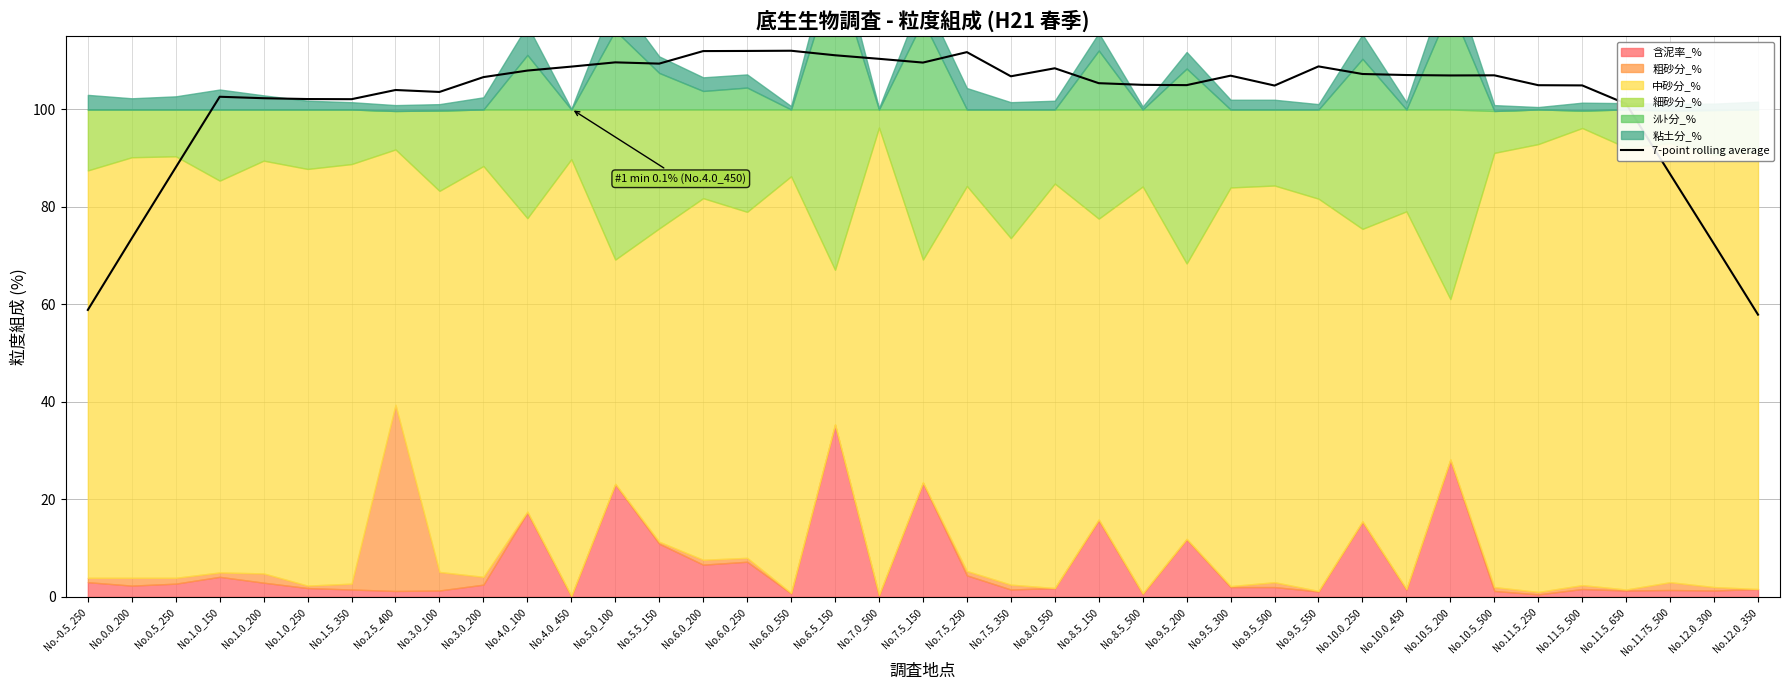

Reading left to right, what are all the values shown in this chart?

58.9	73.6	88.1	102.6	102.3	102.1	102.1	104.0	103.6	106.6	108.0	108.8	109.7	109.4	112.0	112.0	112.1	111.1	110.4	109.6	111.8	106.8	108.5	105.4	105.1	105.0	106.9	104.9	108.8	107.3	107.1	107.0	107.0	105.0	104.9	101.2	86.7	72.4	57.9